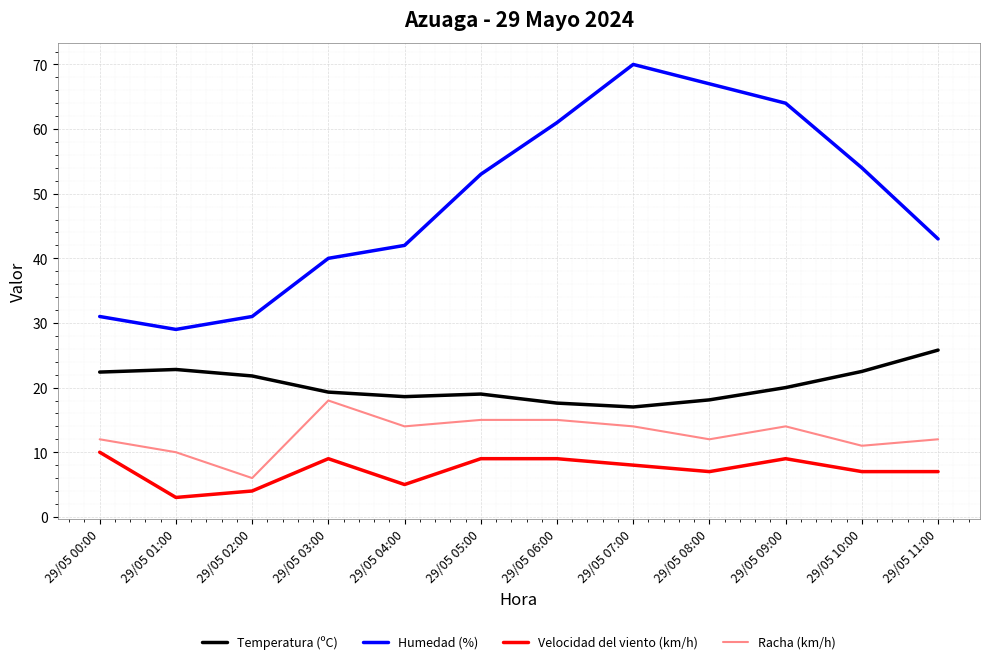

Which series changed the most between 29/05 05:00 and 29/05 09:00?

Humedad (%)